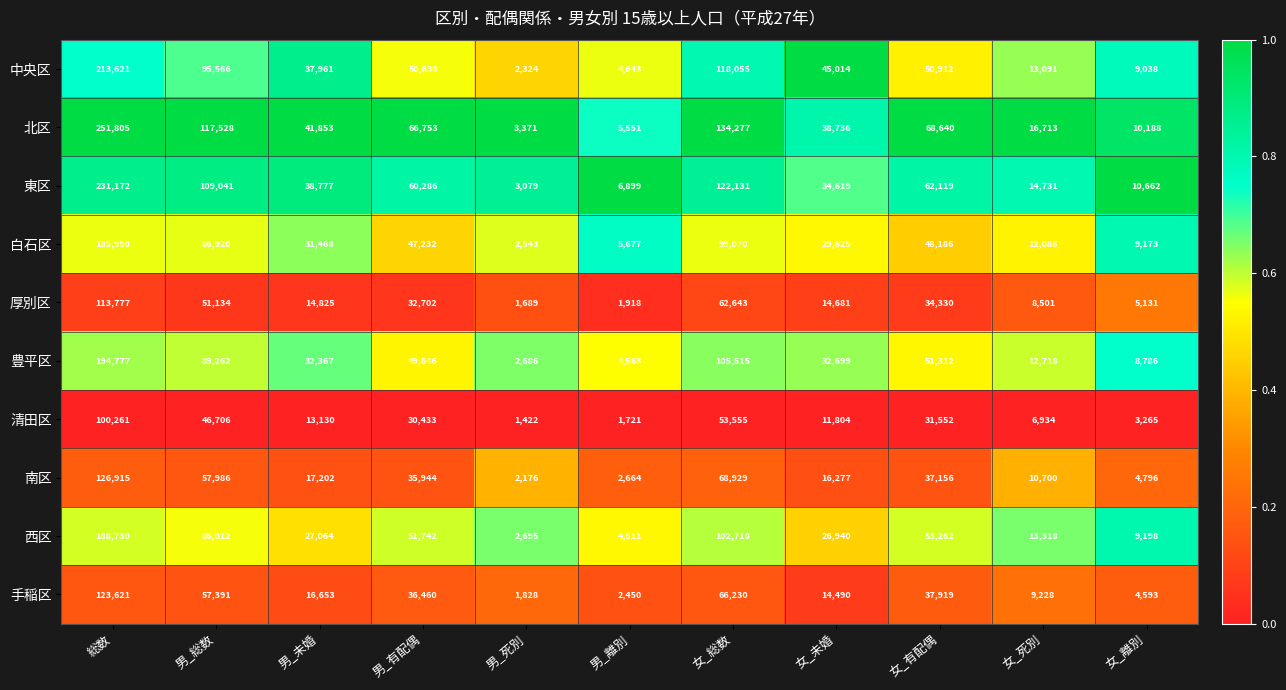

Rank the series by their maximum value, from lowest to highest.

清田区, 厚別区, 手稲区, 南区, 白石区, 西区, 豊平区, 中央区, 東区, 北区